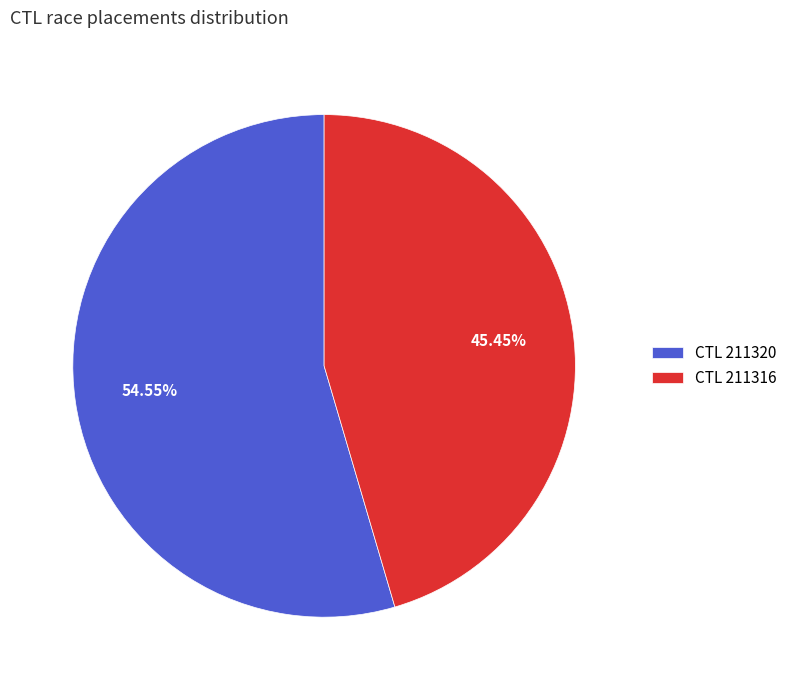

How many segments does this pie chart have?

2